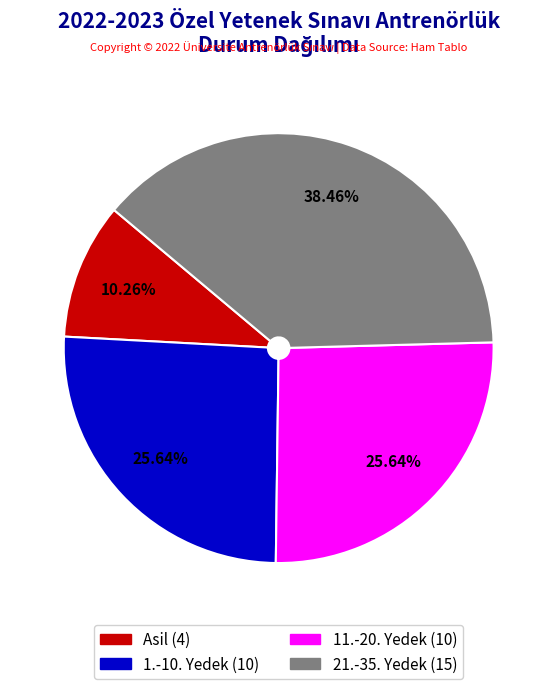

Is there a majority slice in this chart?

No